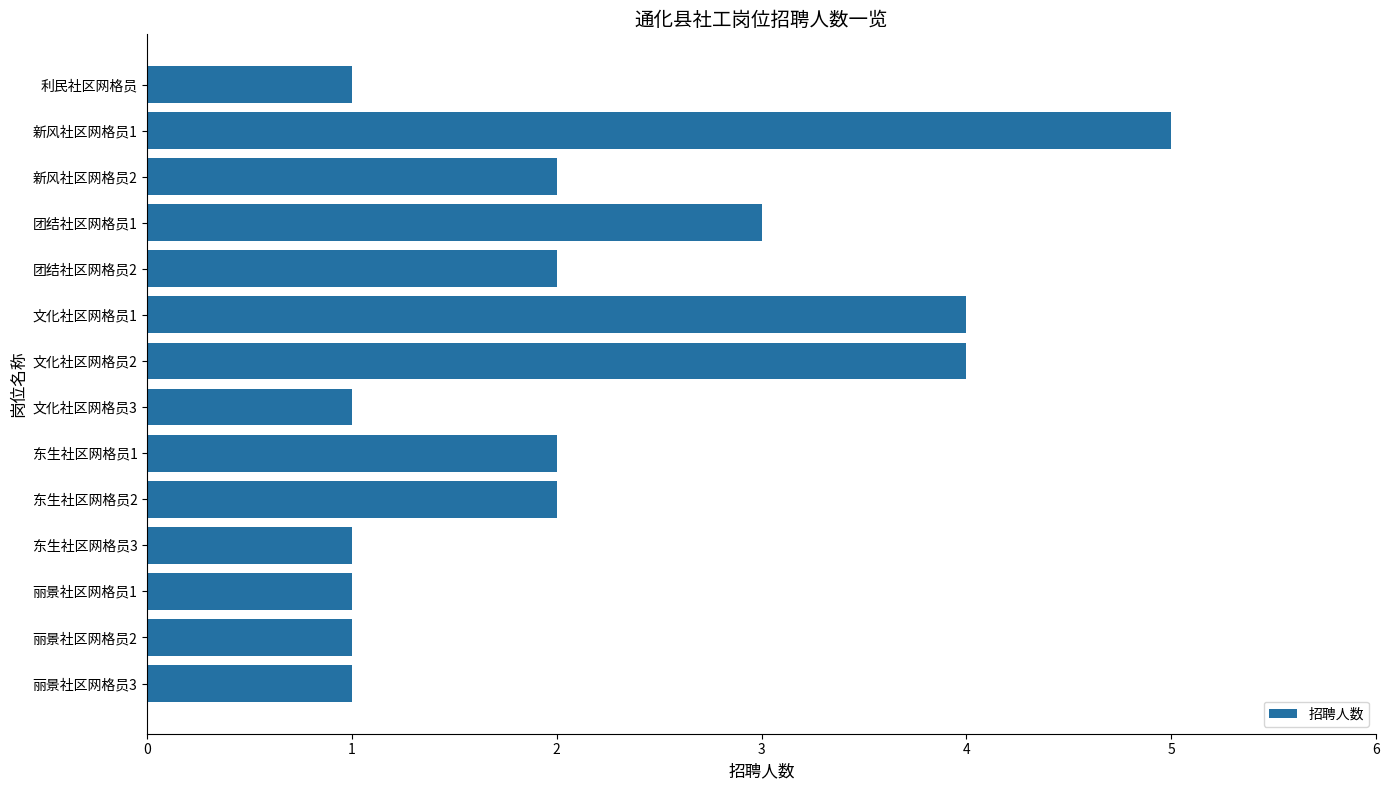

What is the value of the 8th bar from the top?

1